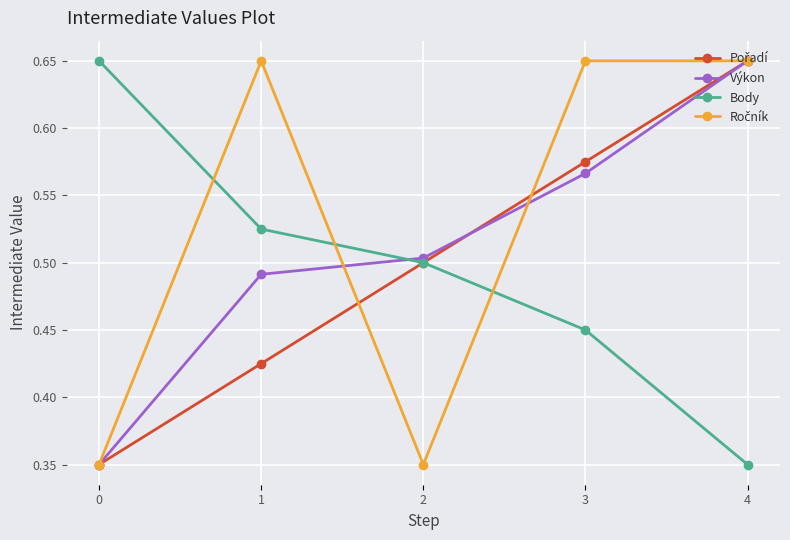

The value of Výkon at 2 is 0.5. True or false?

True